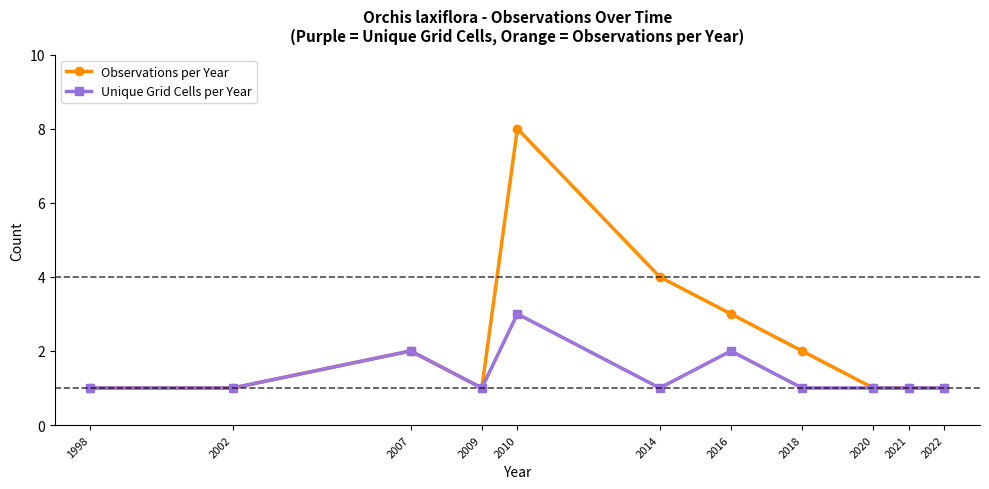

True or false: Unique Grid Cells per Year has a value of 1 at 2021.

True